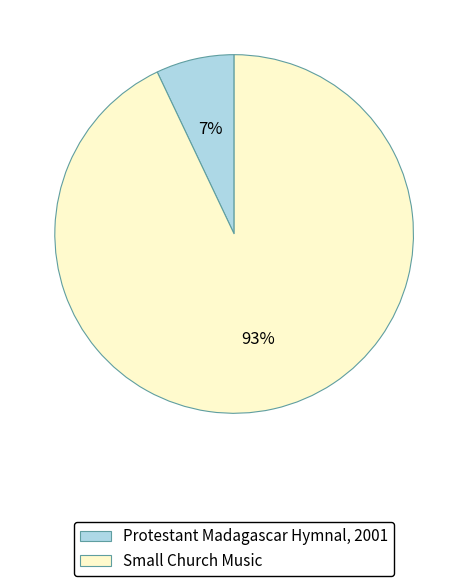

What percentage is the Small Church Music slice, to the nearest percent?

93%